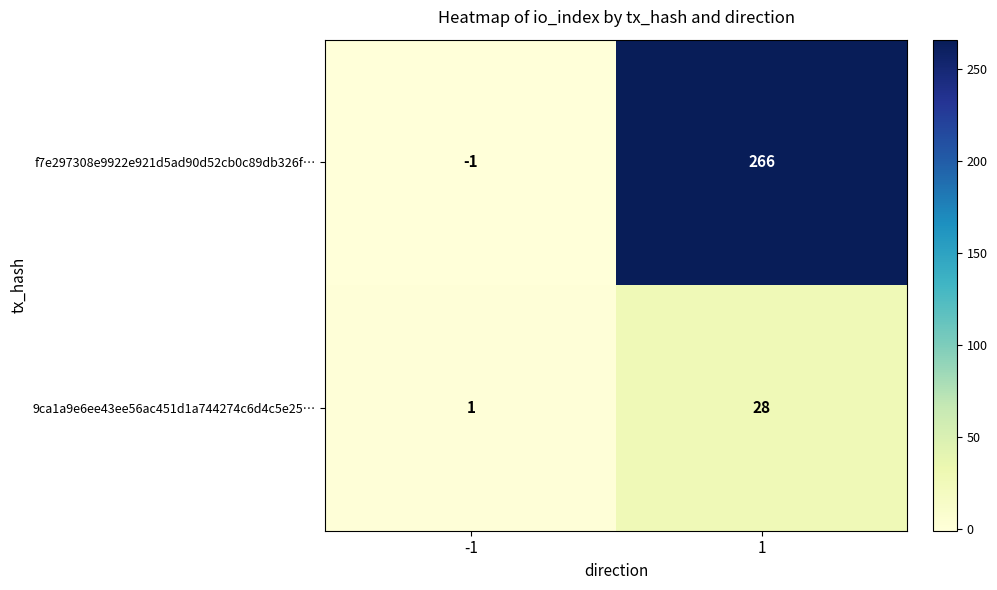

Which series has the largest total across all categories?

f7e297308e9922e921d5ad90d52cb0c89db326f…